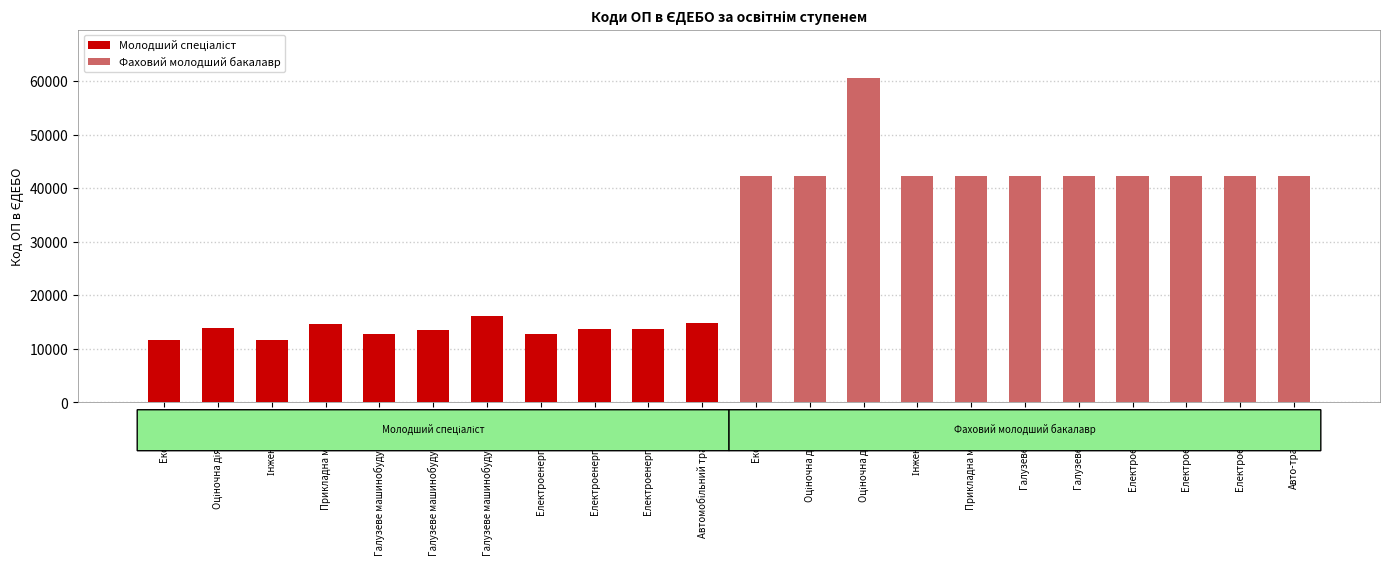

Is the value of Фаховий молодший бакалавр at Прикладна механіка greater than the value of Молодший спеціаліст at Електроенергетика-3?

Yes